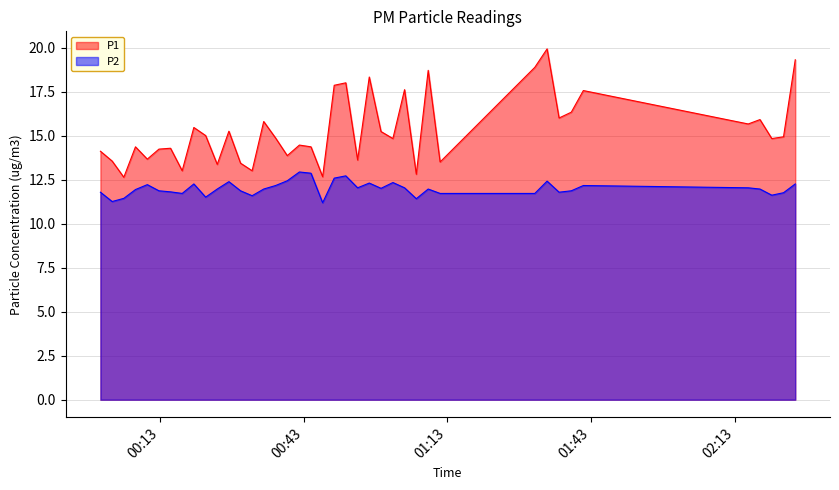

Which series has the largest range (max minus min)?

P1